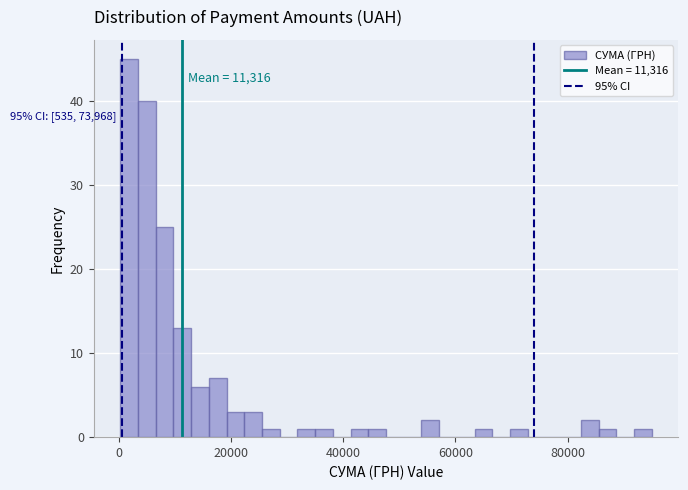

Around what value on the x-axis is the tallest bar? Give the approximate position of its centre, as read against the axis.

2000